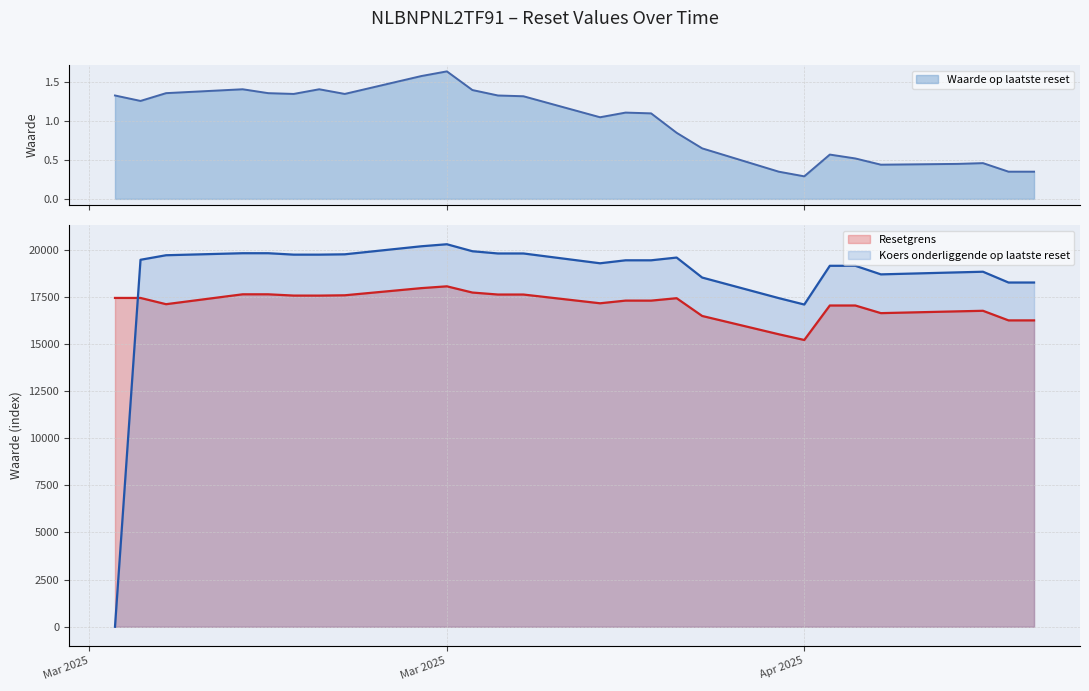

Is it true that Waarde op laatste reset equals 1.3 at 2025-03-13?

True